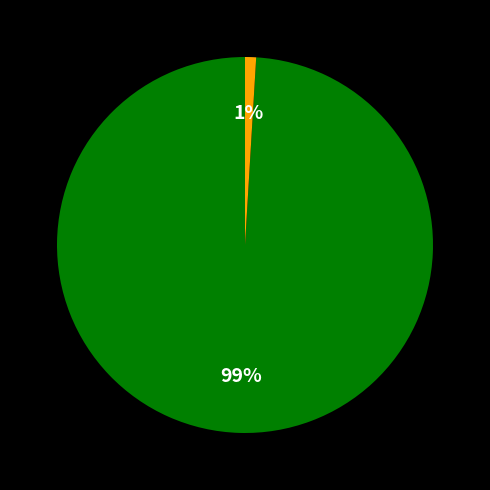

Is there a majority slice in this chart?

Yes